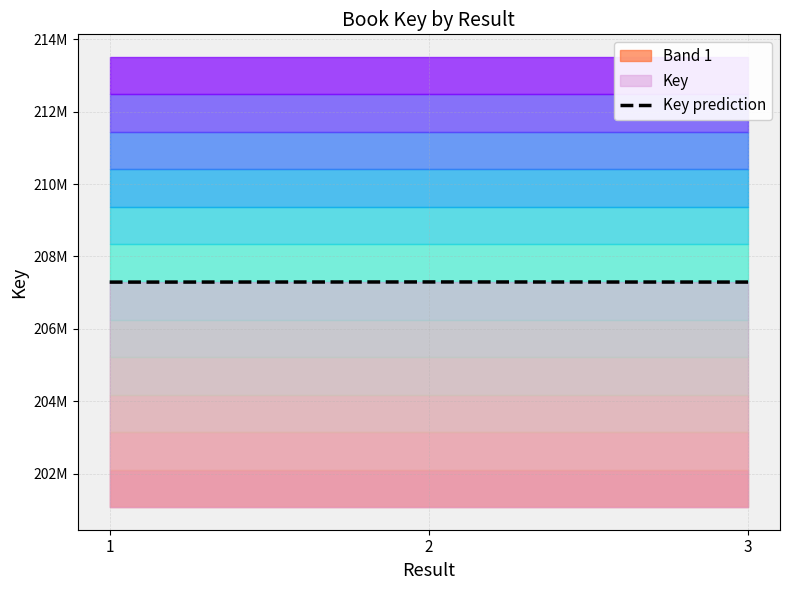

Where is the data nearest to the value 207294136?

3